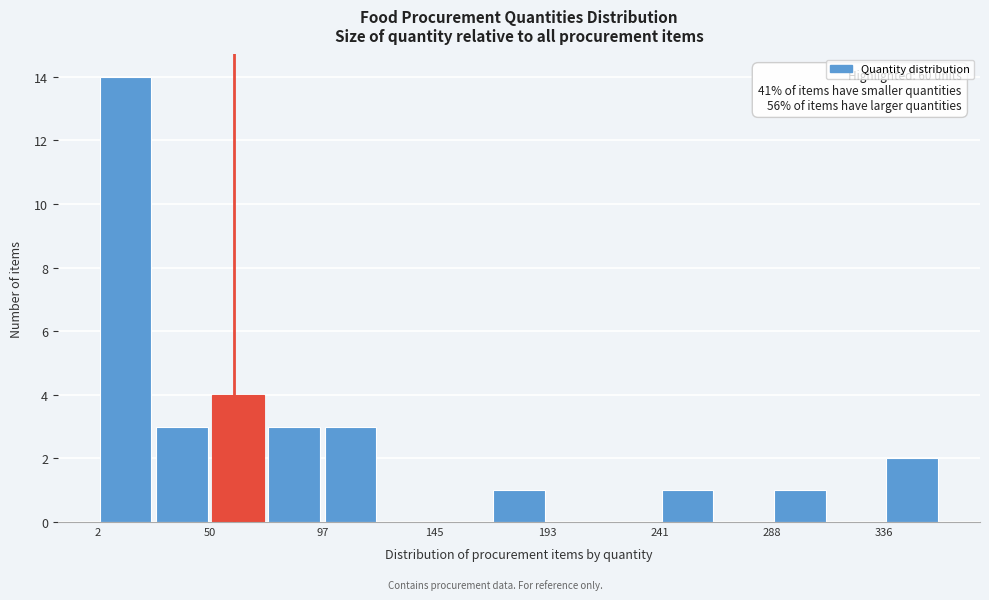

Over which range of the x-axis is the bar tallest?

0 to 25